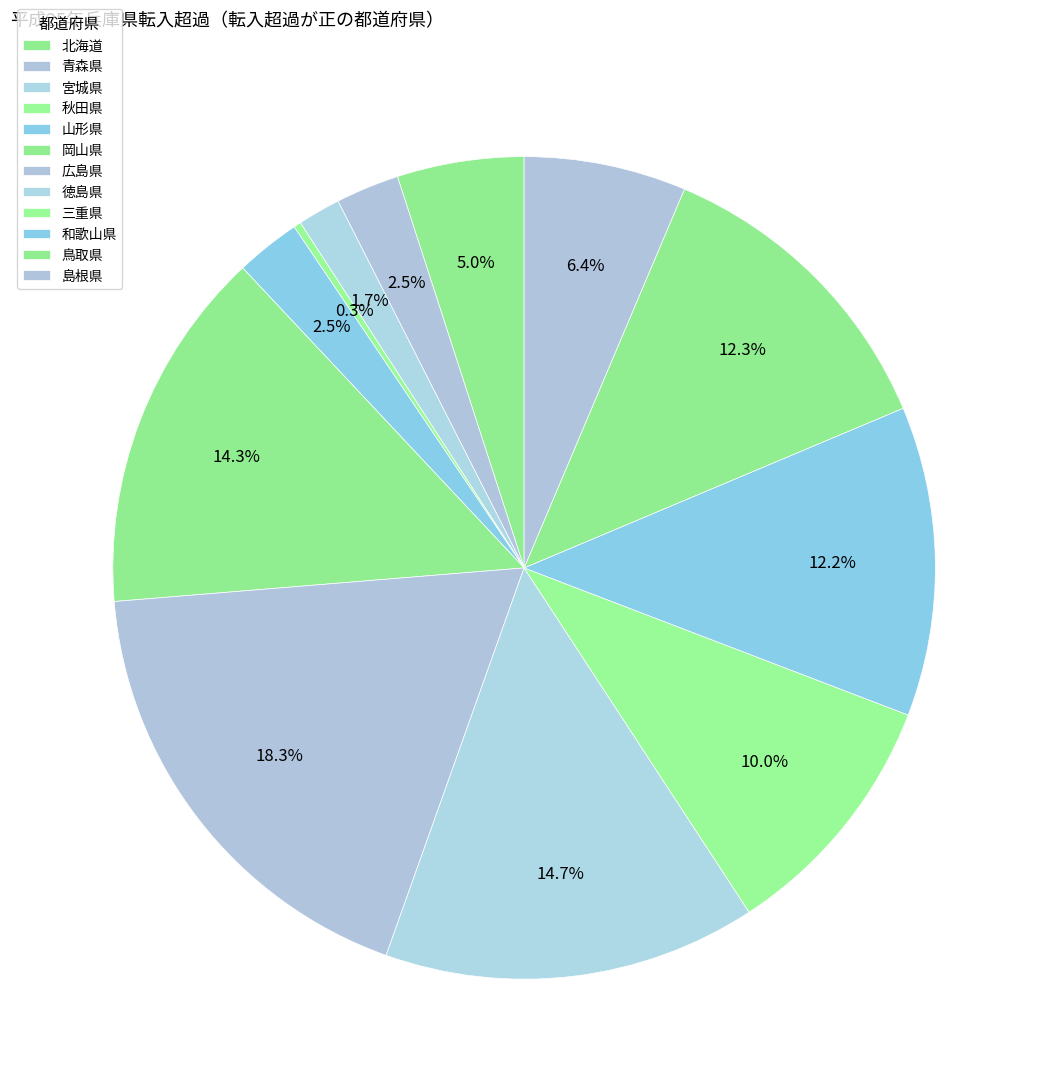

What is the change in value from 宮城県 to 和歌山県?

+181